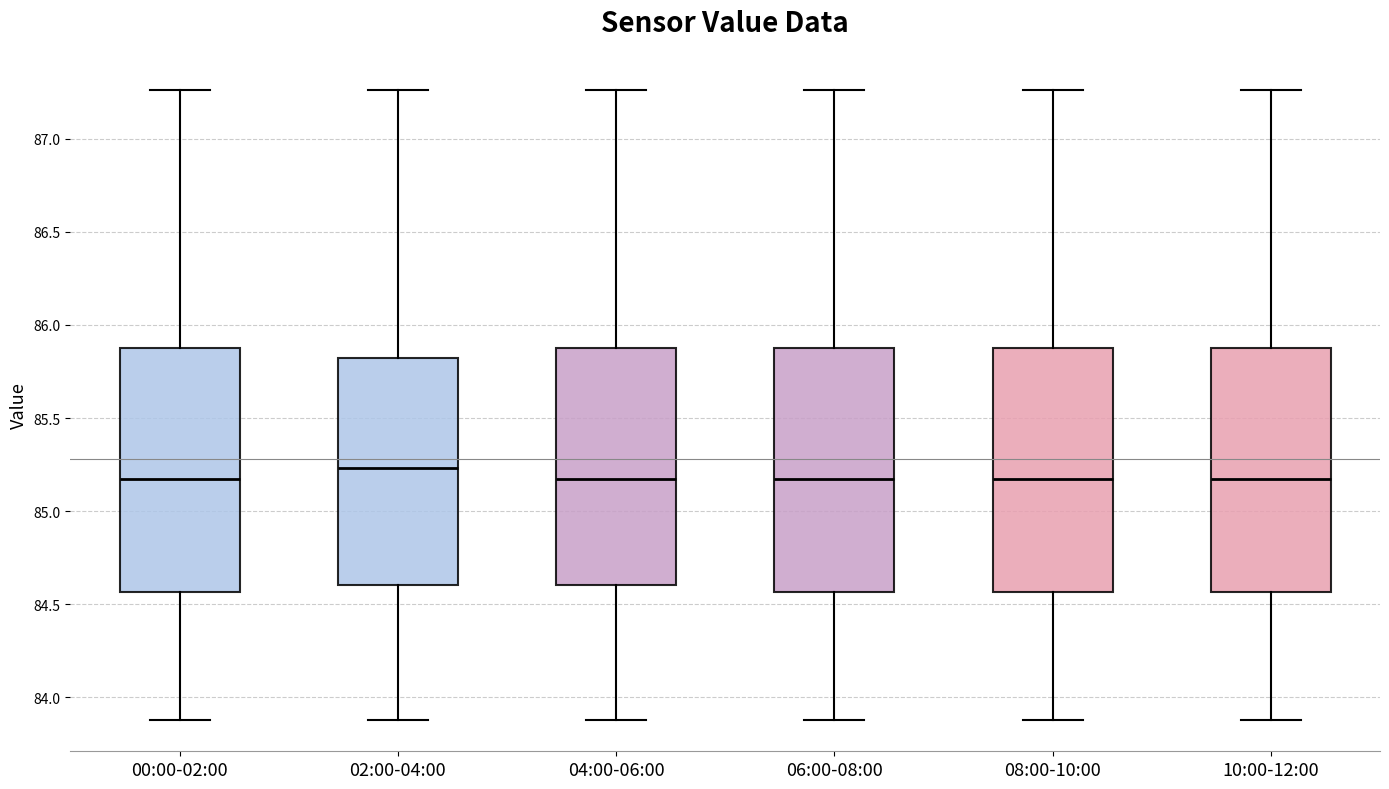

Reading left to right, transcribe this box plot: for each box, give where its median line is, the range the box spans, and where its two whiskers end, as read against the y-axis. The values are not printed on the chart, so give them approximately, as read against the axis.

00:00-02:00: median 85.20, box 84.55 to 85.90, whiskers 83.90 to 87.25
02:00-04:00: median 85.25, box 84.60 to 85.85, whiskers 83.90 to 87.25
04:00-06:00: median 85.20, box 84.60 to 85.90, whiskers 83.90 to 87.25
06:00-08:00: median 85.20, box 84.55 to 85.90, whiskers 83.90 to 87.25
08:00-10:00: median 85.20, box 84.55 to 85.90, whiskers 83.90 to 87.25
10:00-12:00: median 85.20, box 84.55 to 85.90, whiskers 83.90 to 87.25